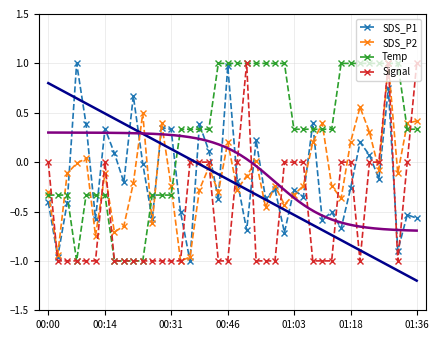

Is it true that Signal equals -0.7 at 00:00?

False